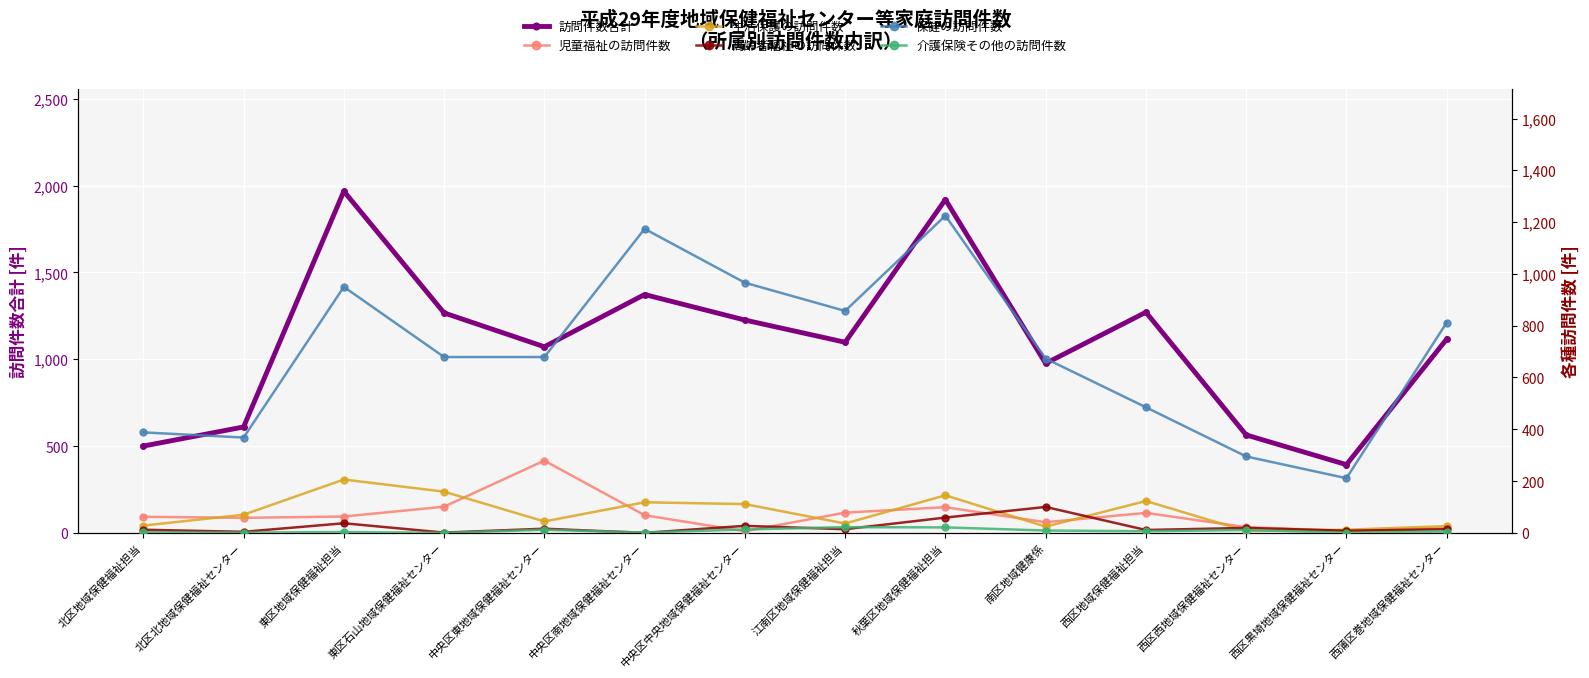

How many values in the 訪問件数合計 series are below 1116?

7